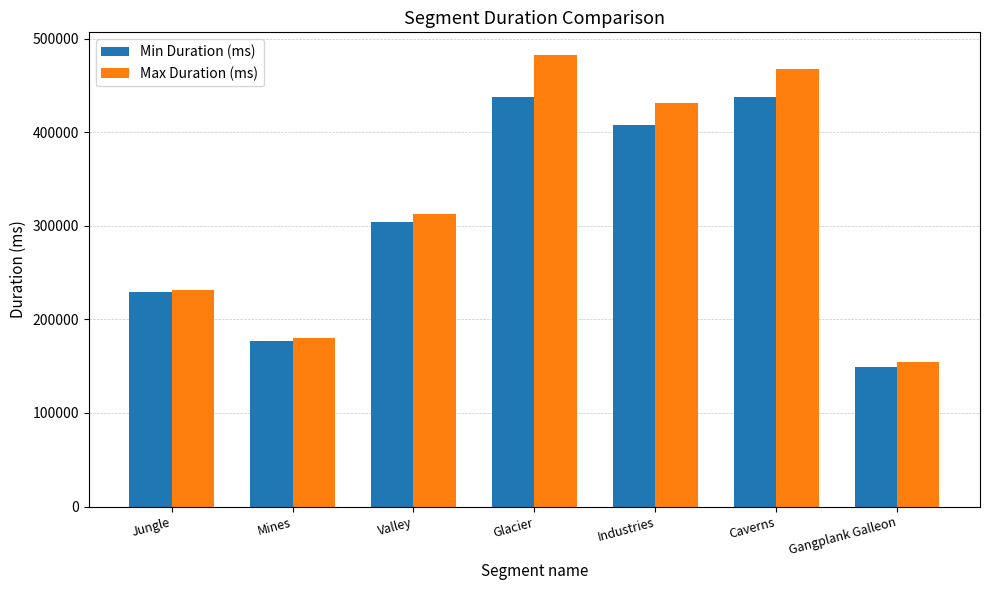

What is the value of the Max Duration (ms) bar at the 3rd from the left?

312386